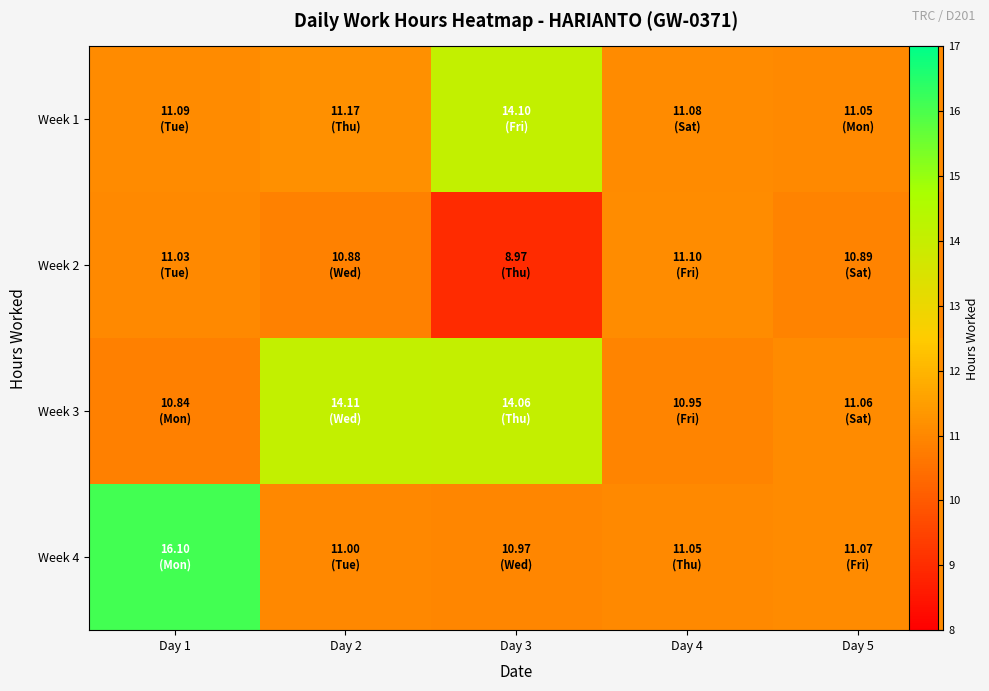

List the series in order of their peak value, highest first.

Week 4, Week 3, Week 1, Week 2